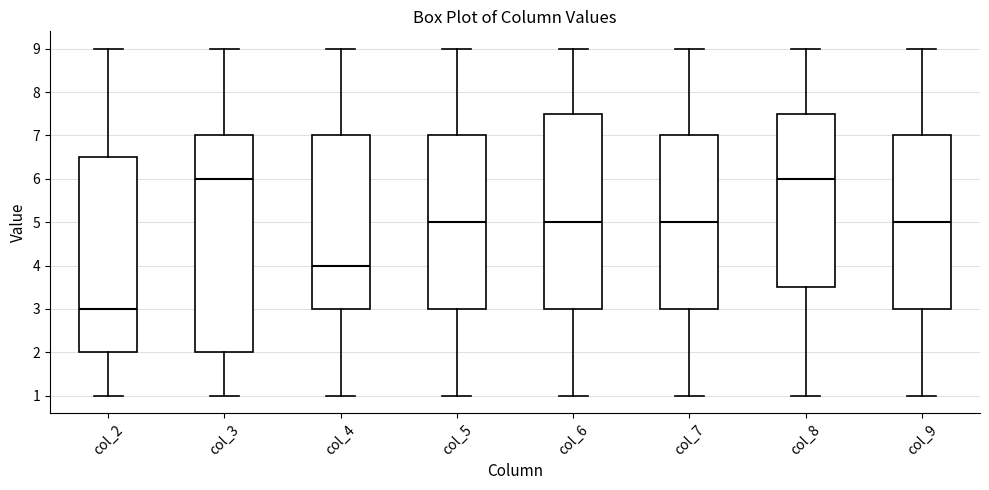

Where does the lower whisker of the box for col_9 end on the y-axis? The values are not printed on the chart, so give them approximately, as read against the axis.

1.0